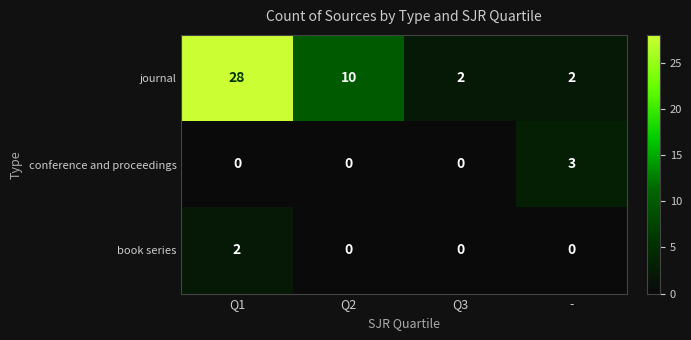

Reading right to left, transcribe all the data shown in this chart.

journal: -=2	Q3=2	Q2=10	Q1=28
conference and proceedings: -=3	Q3=0	Q2=0	Q1=0
book series: -=0	Q3=0	Q2=0	Q1=2